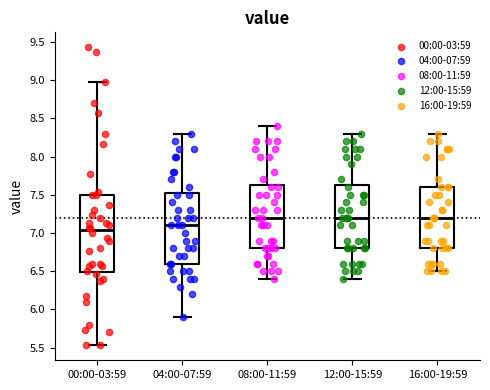

Which box has the lowest median line?

00:00-03:59